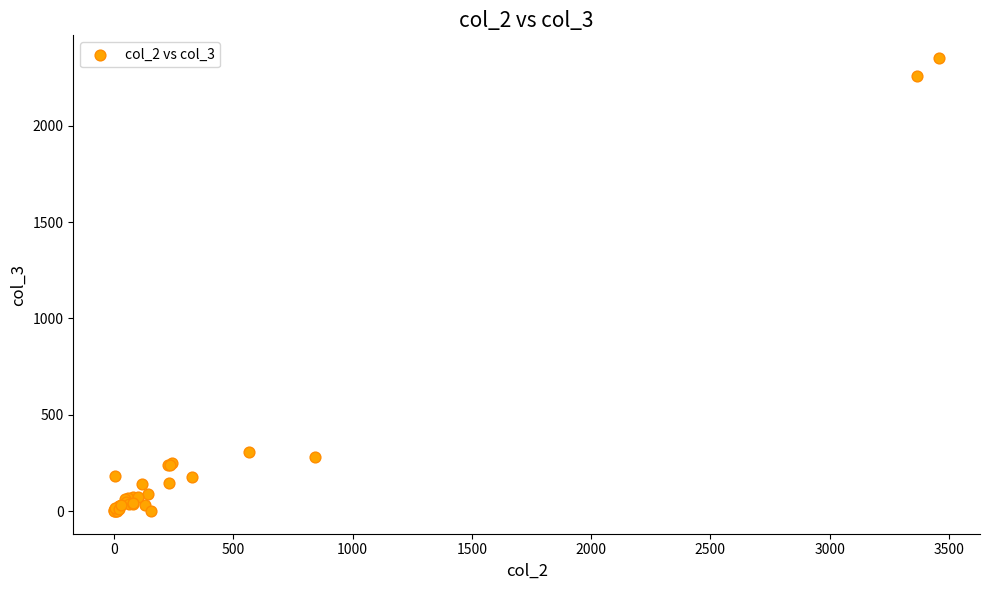

What Y value in the scatter plot is closest to 1176?

306